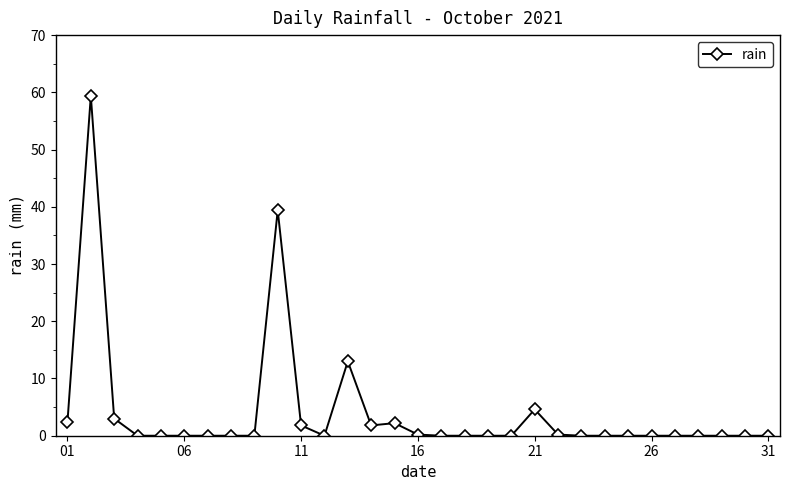

What is the maximum value shown in the chart?

59.4